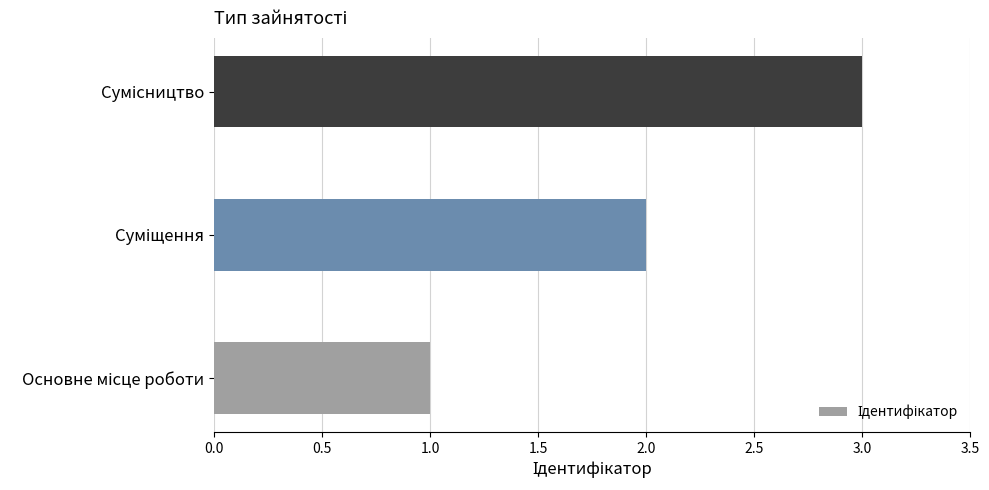

What is the sum of all values?

6